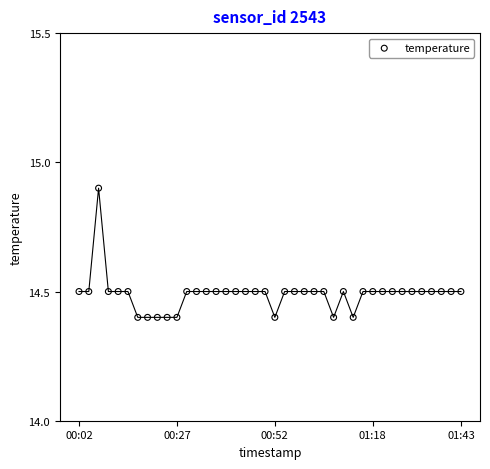

What is the range of Y values (max minus min)?

0.5